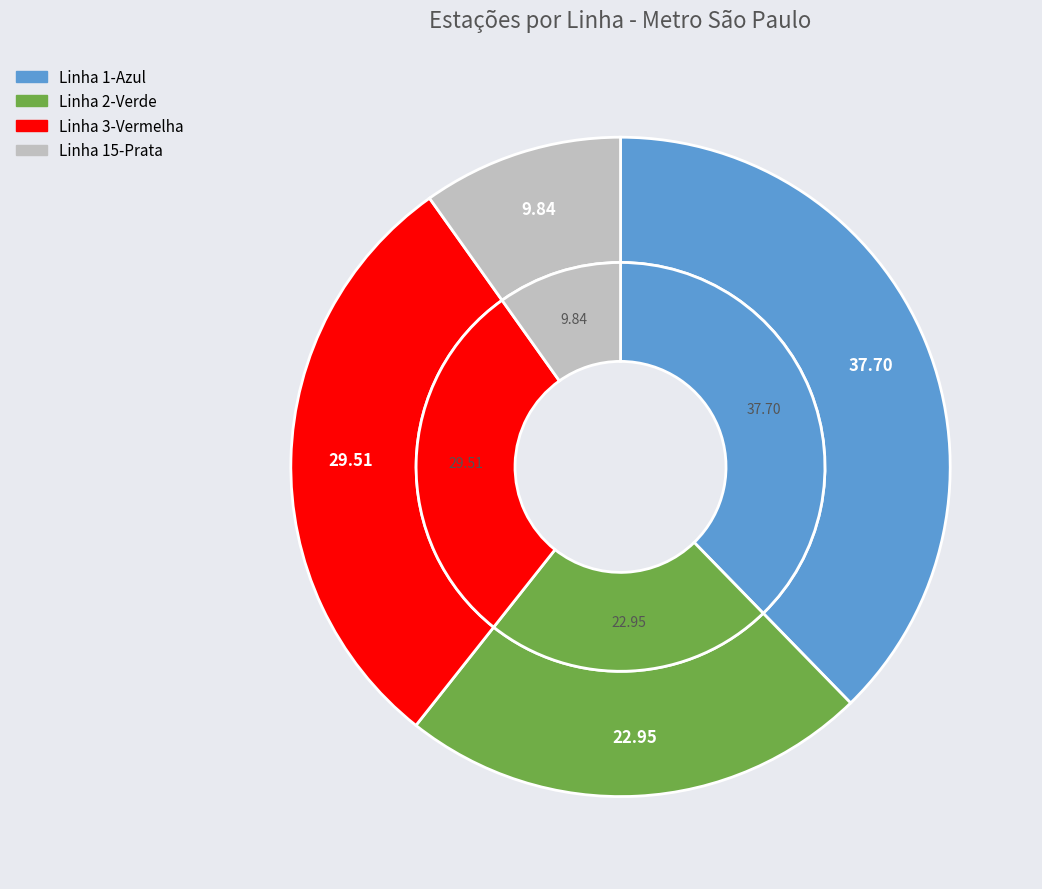

Is the sum of Linha 2-Verde and Linha 1-Azul greater than half?

Yes